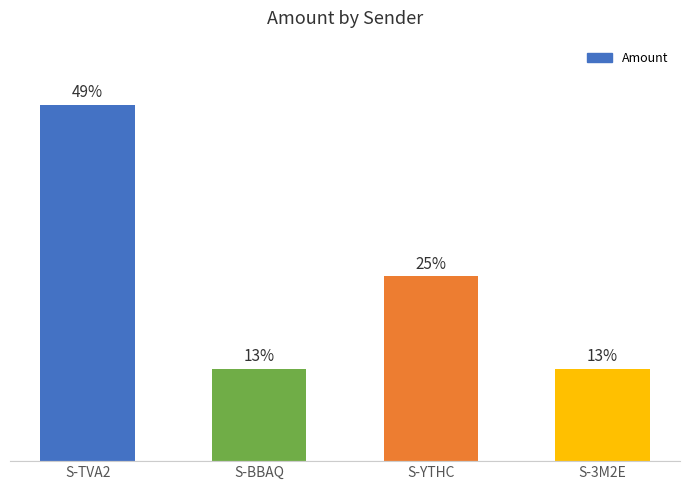

What position from the right is S-BBAQ?

3